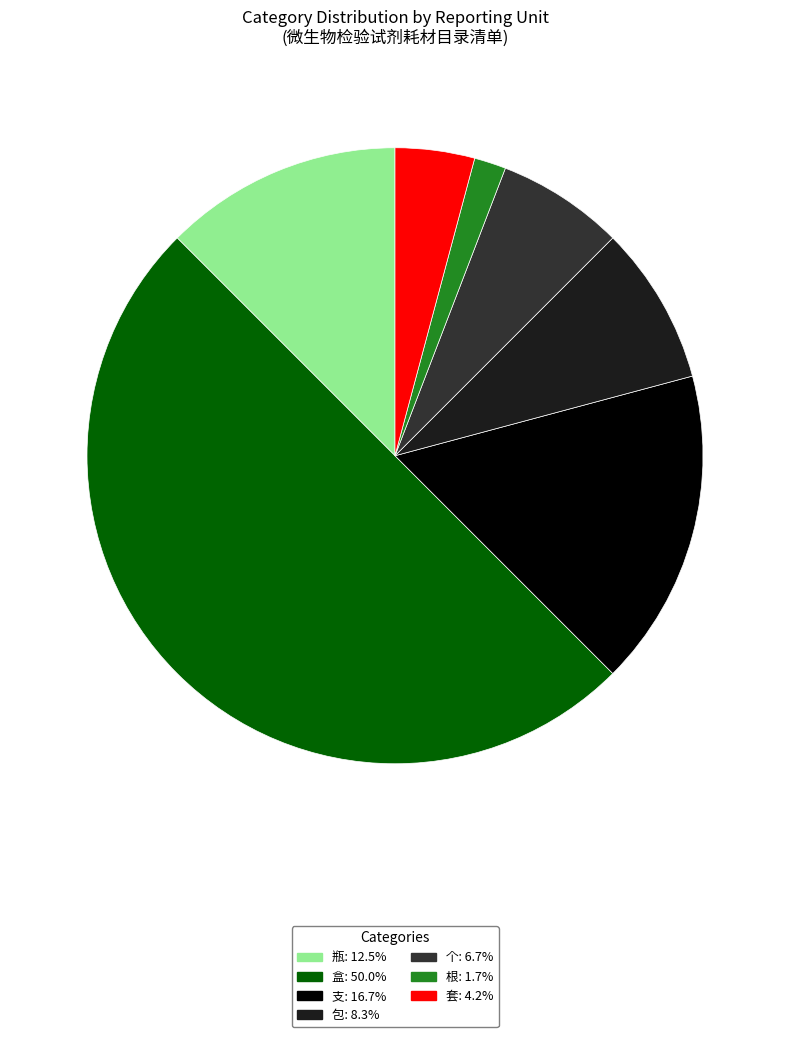

How many segments does this pie chart have?

7